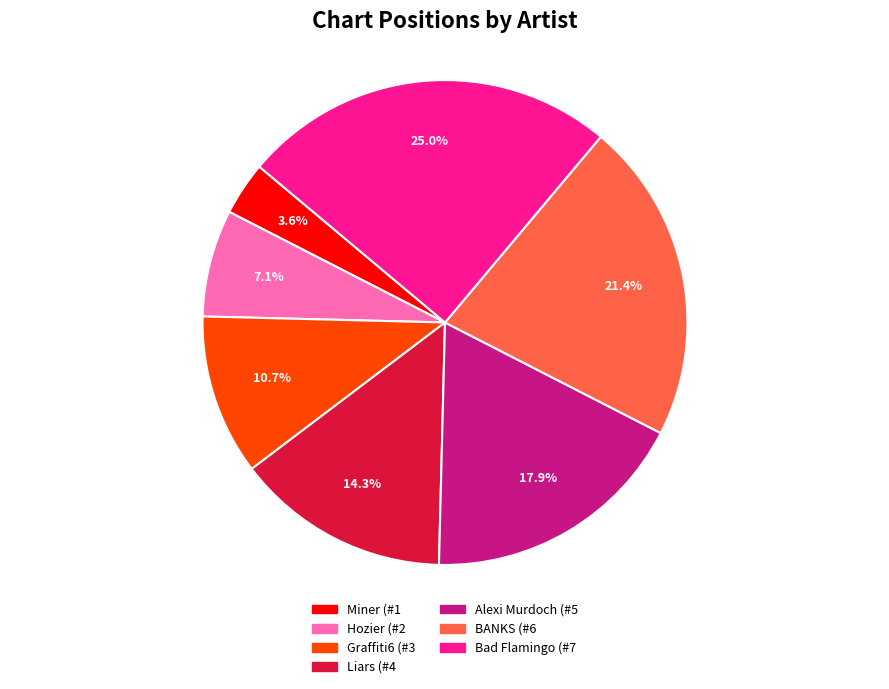

To the nearest percent, what portion does Graffiti6 represent?

11%